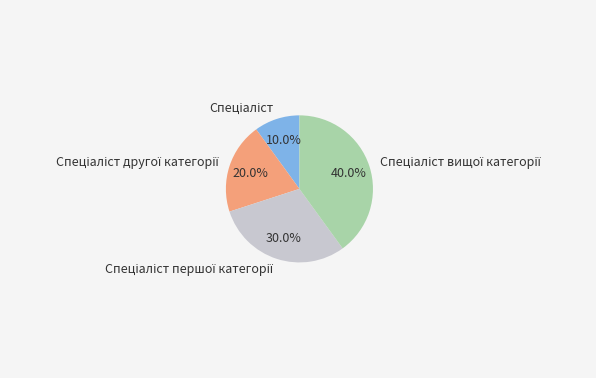

Is there a majority slice in this chart?

No